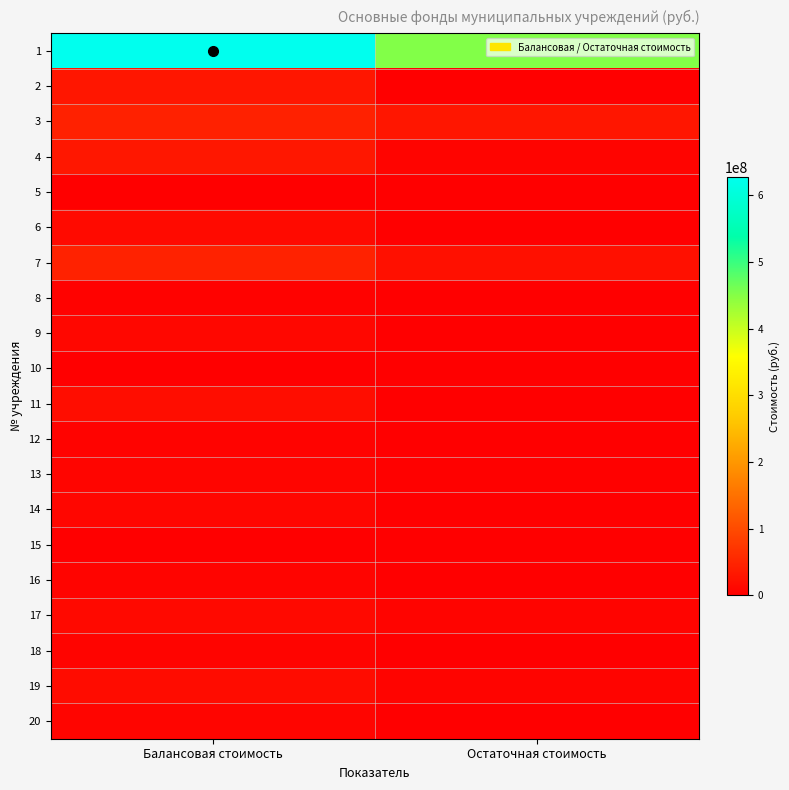

Rank the series by their maximum value, from lowest to highest.

10, 5, 15, 8, 12, 16, 18, 20, 13, 14, 9, 17, 6, 19, 11, 2, 4, 3, 7, 1